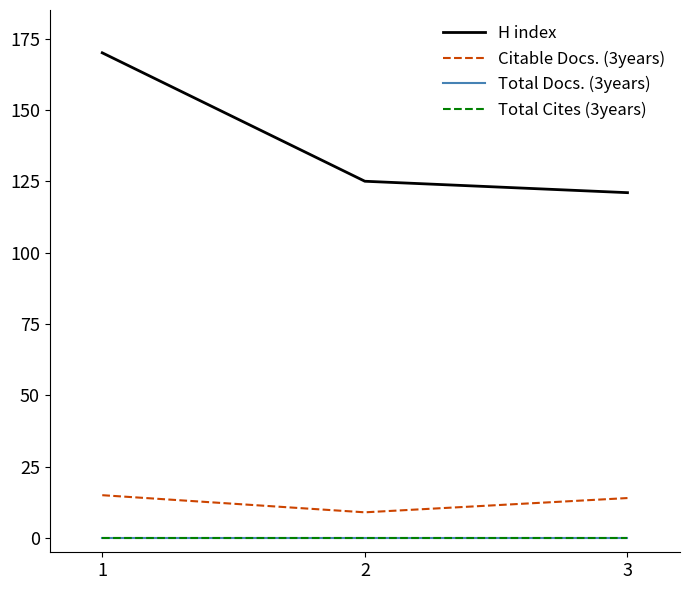

Rank the categories by Total Cites (3years) value from lowest to highest.

1, 2, 3